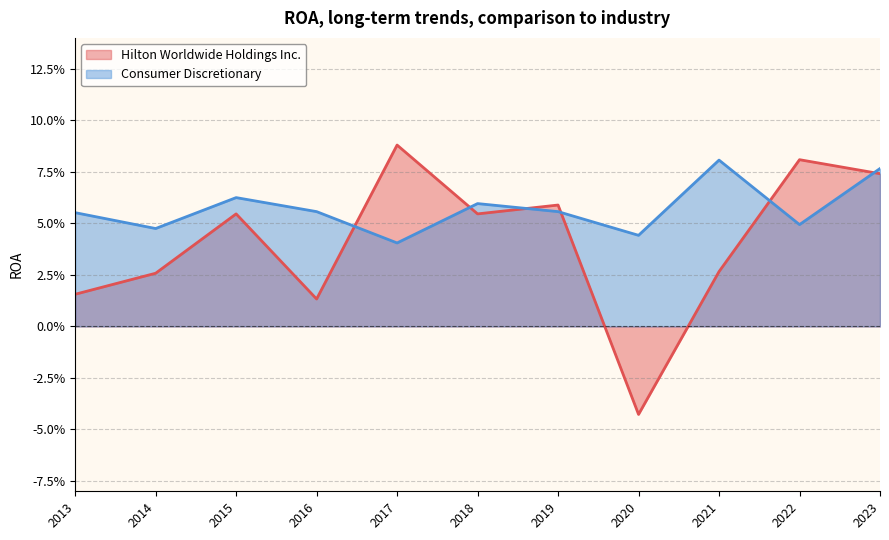

What are all the series names shown in the legend?

Hilton Worldwide Holdings Inc., Consumer Discretionary